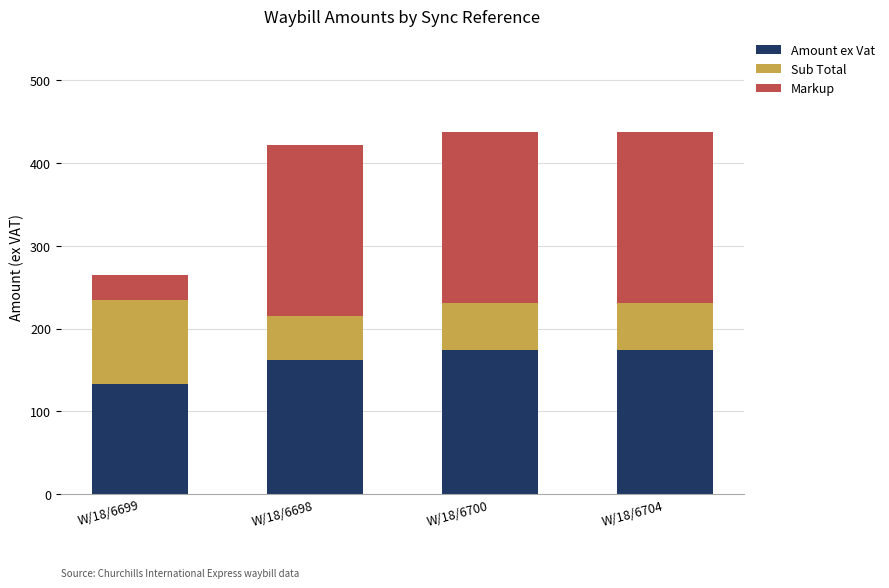

Are the bars grouped side by side (vs. stacked)?

No